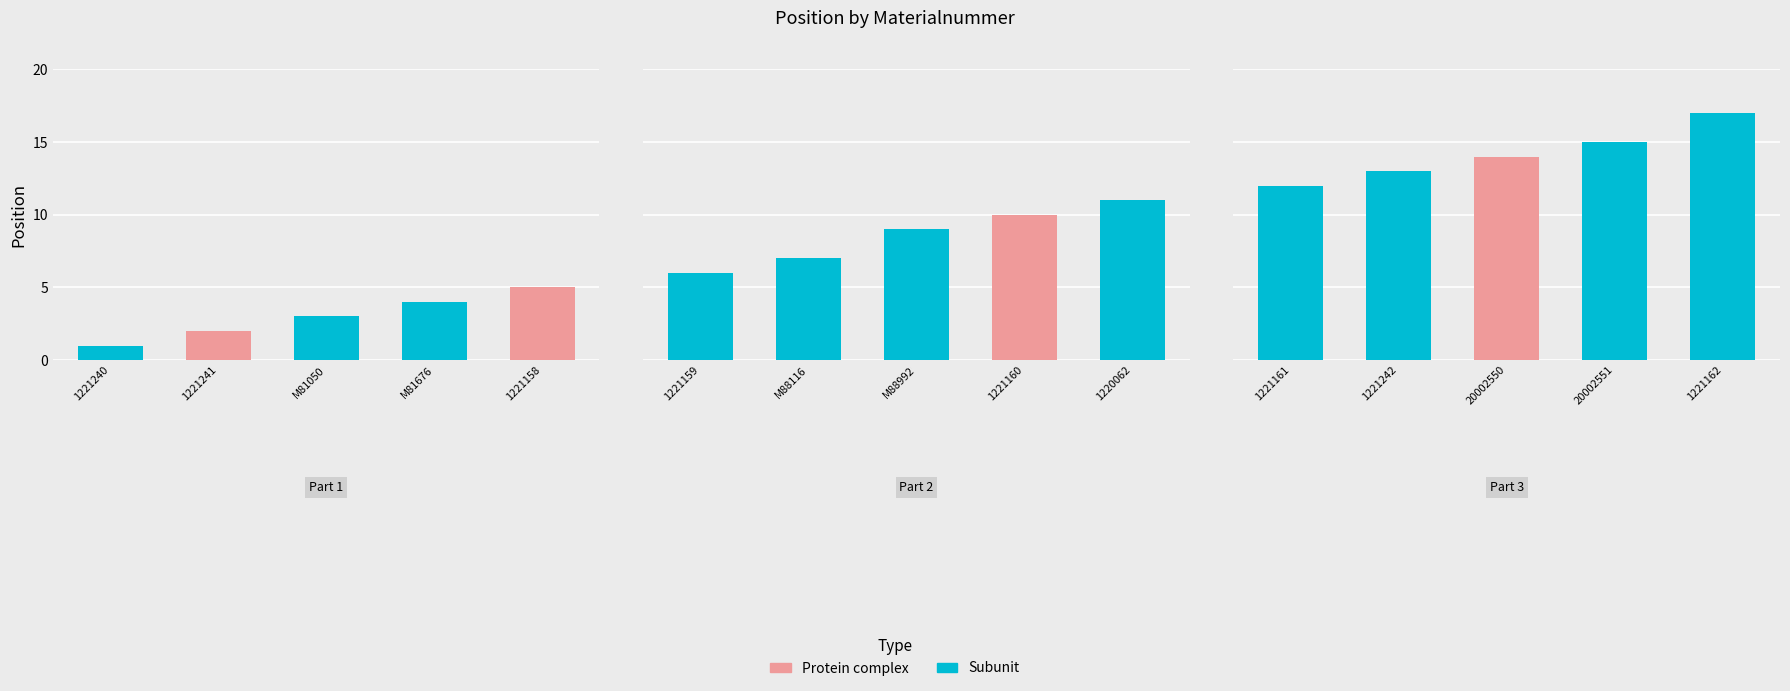

How many data points are less than 9?

7